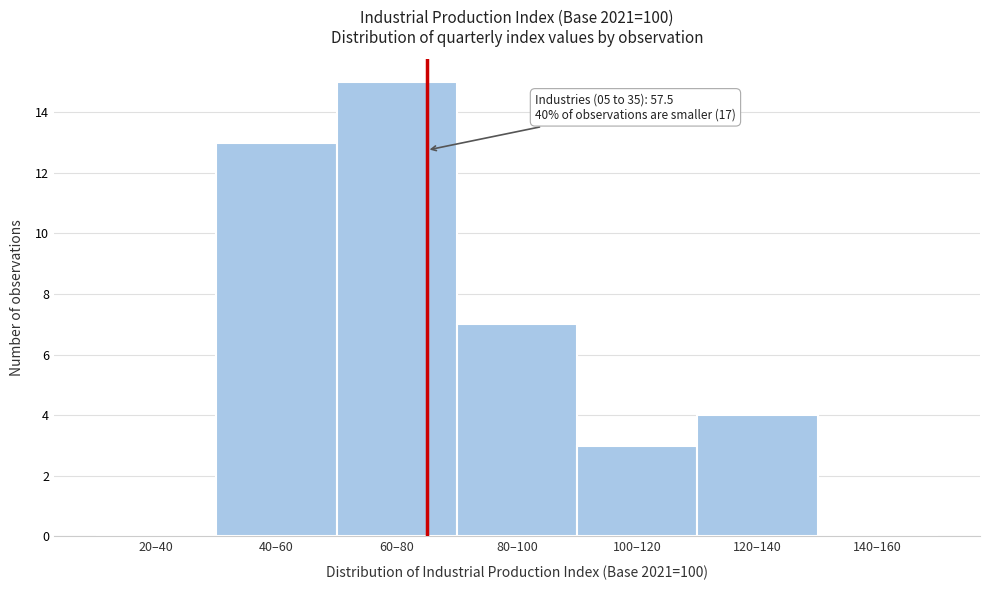

What is the change in value from 20–40 to 40–60?

+13